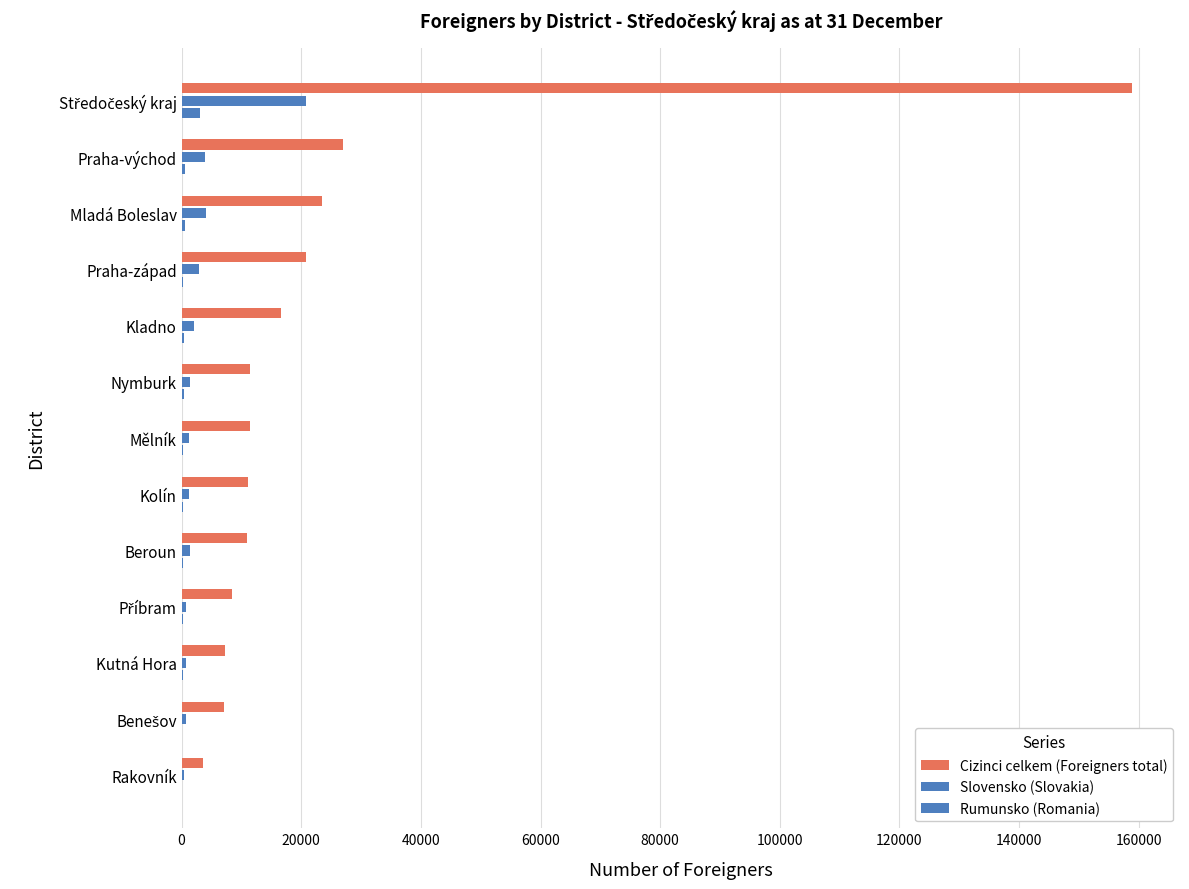

Reading left to right, transcribe all the data shown in this chart.

Cizinci celkem (Foreigners total): 3495	7164	7214	8369	10916	11019	11433	11439	16689	20728	23449	27037	158952
Slovensko (Slovakia): 345	761	713	731	1334	1302	1274	1317	2145	2869	4073	3917	20781
Rumunsko (Romania): 25	91	177	177	269	163	168	325	452	218	504	582	3151